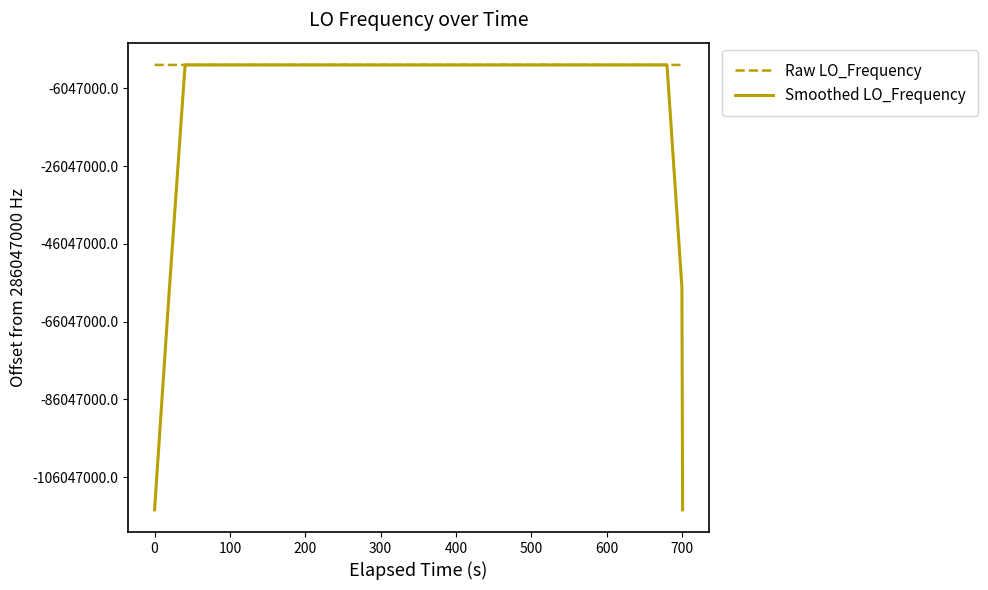

Does the chart have visible grid lines?

No